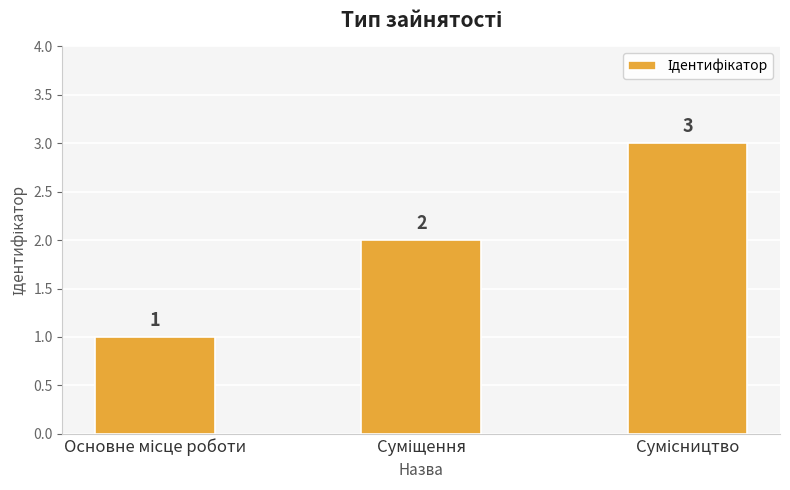

How many values are between 1 and 3?

3